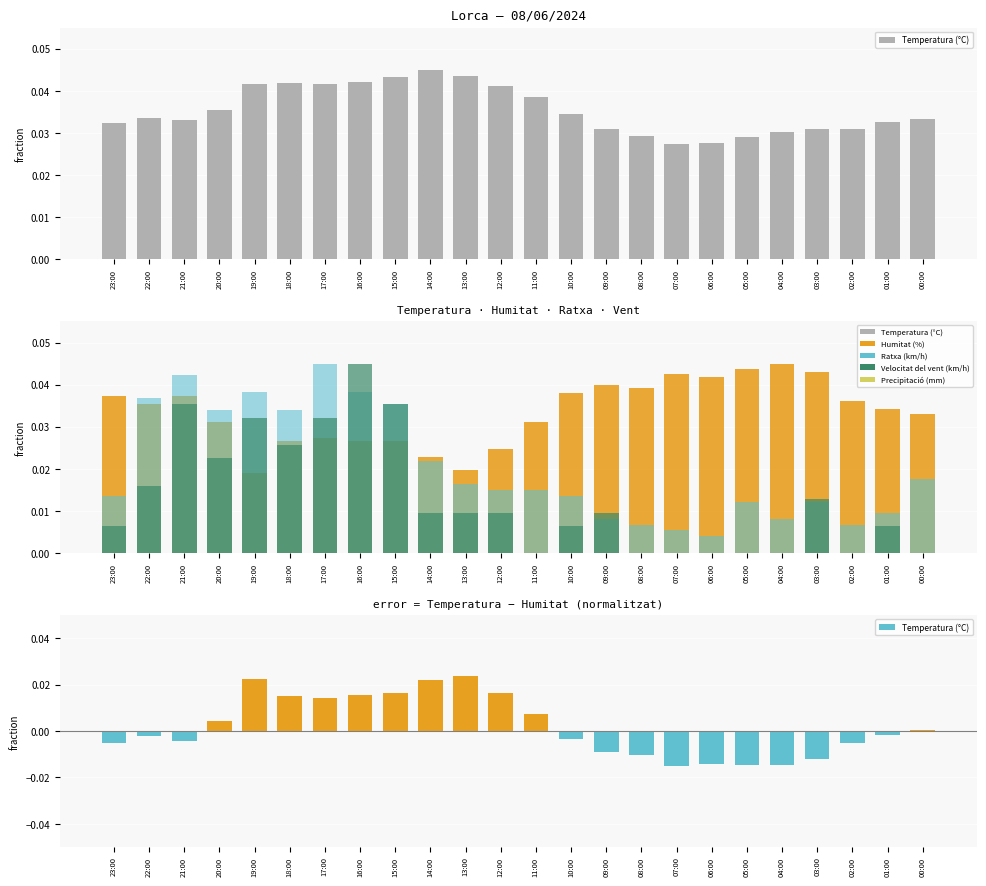

Reading left to right, what are all the values shown in this chart?

Temperatura (°C): 23:00=0.0	22:00=0.0	21:00=0.0	20:00=0.0	19:00=0.0	18:00=0.0	17:00=0.0	16:00=0.0	15:00=0.0	14:00=0.0	13:00=0.0	12:00=0.0	11:00=0.0	10:00=0.0	09:00=0.0	08:00=0.0	07:00=0.0	06:00=0.0	05:00=0.0	04:00=0.0	03:00=0.0	02:00=0.0	01:00=0.0	00:00=0.0
Humitat (%): 23:00=0.0	22:00=0.0	21:00=0.0	20:00=0.0	19:00=0.0	18:00=0.0	17:00=0.0	16:00=0.0	15:00=0.0	14:00=0.0	13:00=0.0	12:00=0.0	11:00=0.0	10:00=0.0	09:00=0.0	08:00=0.0	07:00=0.0	06:00=0.0	05:00=0.0	04:00=0.0	03:00=0.0	02:00=0.0	01:00=0.0	00:00=0.0
Ratxa (km/h): 23:00=0.0	22:00=0.0	21:00=0.0	20:00=0.0	19:00=0.0	18:00=0.0	17:00=0.0	16:00=0.0	15:00=0.0	14:00=0.0	13:00=0.0	12:00=0.0	11:00=0.0	10:00=0.0	09:00=0.0	08:00=0.0	07:00=0.0	06:00=0.0	05:00=0.0	04:00=0.0	03:00=0.0	02:00=0.0	01:00=0.0	00:00=0.0
Velocitat del vent (km/h): 23:00=0.0	22:00=0.0	21:00=0.0	20:00=0.0	19:00=0.0	18:00=0.0	17:00=0.0	16:00=0.0	15:00=0.0	14:00=0.0	13:00=0.0	12:00=0.0	11:00=0.0	10:00=0.0	09:00=0.0	08:00=0.0	07:00=0.0	06:00=0.0	05:00=0.0	04:00=0.0	03:00=0.0	02:00=0.0	01:00=0.0	00:00=0.0